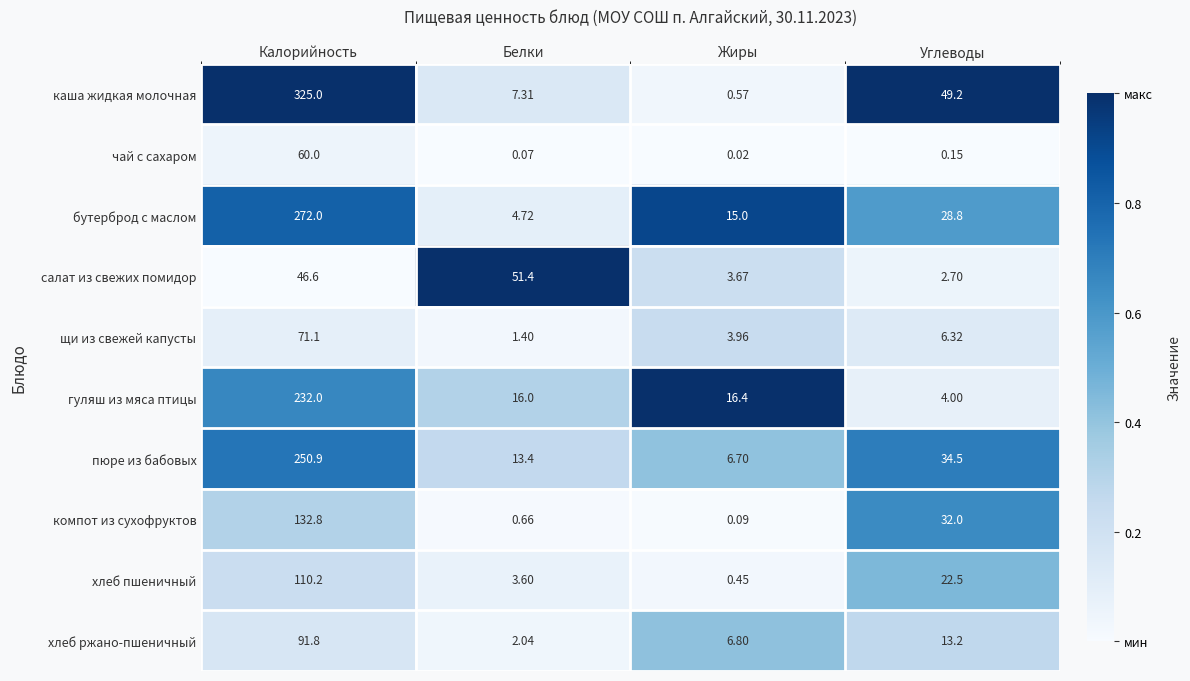

Which series has the largest total across all categories?

каша жидкая молочная